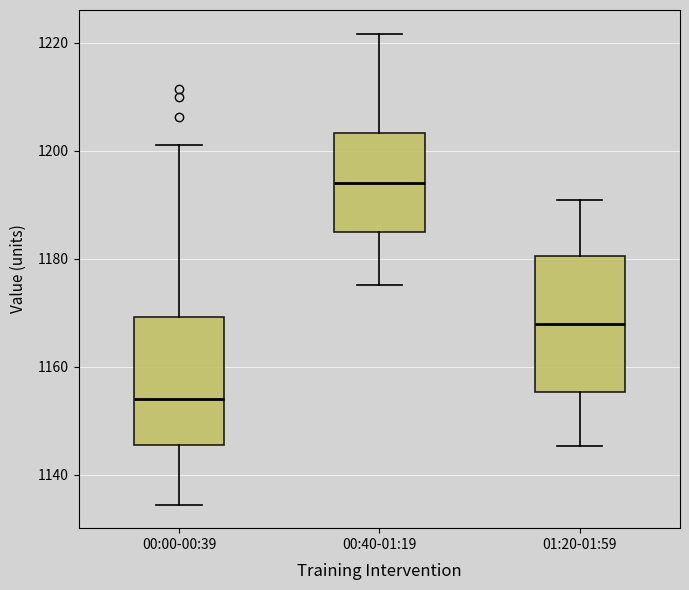

Which box's median line is the highest?

00:40-01:19